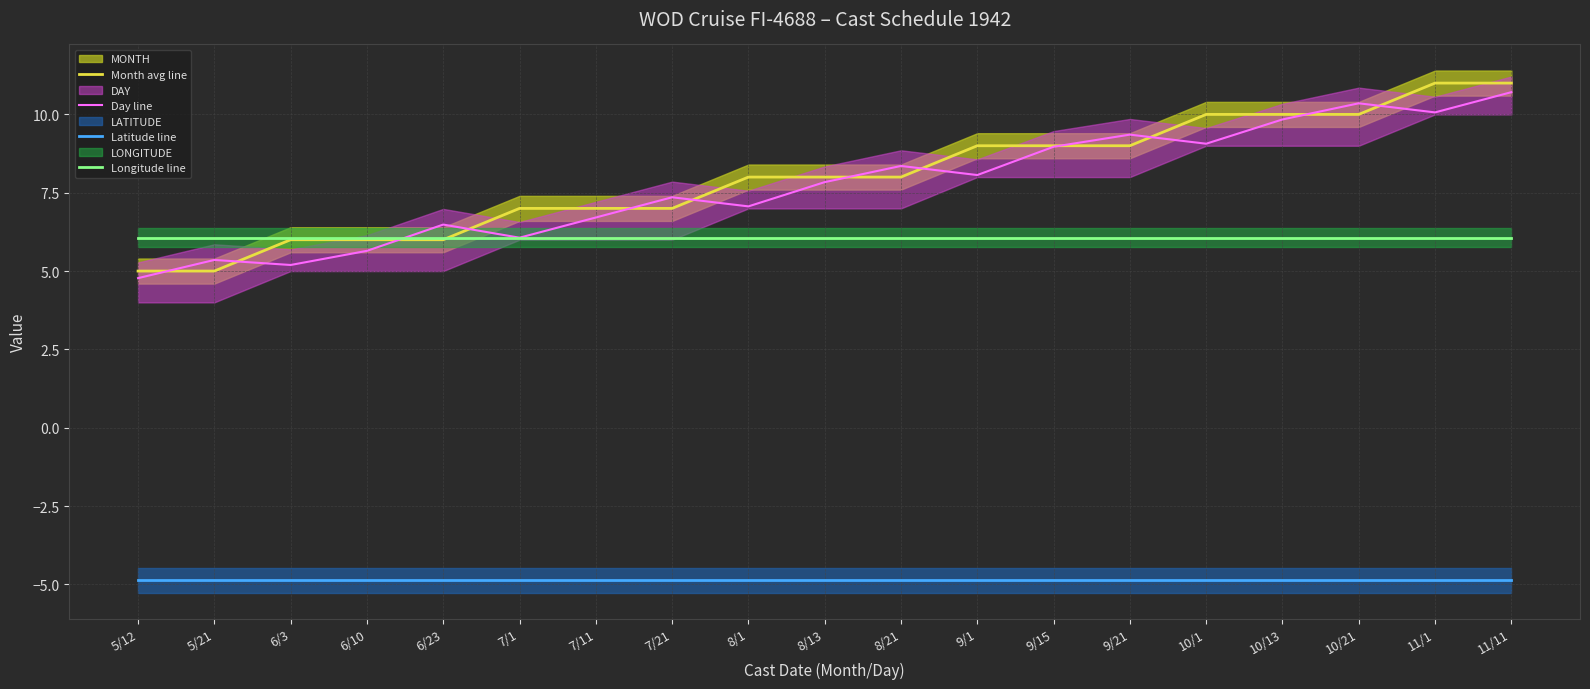

Reading right to left, list all the values displayed in this chart.

Month avg line: 11/11=11.0	11/1=11.0	10/21=10.0	10/13=10.0	10/1=10.0	9/21=9.0	9/15=9.0	9/1=9.0	8/21=8.0	8/13=8.0	8/1=8.0	7/21=7.0	7/11=7.0	7/1=7.0	6/23=6.0	6/10=6.0	6/3=6.0	5/21=5.0	5/12=5.0
Day line: 11/11=10.7	11/1=10.1	10/21=10.4	10/13=9.8	10/1=9.1	9/21=9.4	9/15=9.0	9/1=8.1	8/21=8.4	8/13=7.8	8/1=7.1	7/21=7.4	7/11=6.7	7/1=6.1	6/23=6.5	6/10=5.6	6/3=5.2	5/21=5.4	5/12=4.8
Latitude line: 11/11=-4.9	11/1=-4.9	10/21=-4.9	10/13=-4.9	10/1=-4.9	9/21=-4.9	9/15=-4.9	9/1=-4.9	8/21=-4.9	8/13=-4.9	8/1=-4.9	7/21=-4.9	7/11=-4.9	7/1=-4.9	6/23=-4.9	6/10=-4.9	6/3=-4.9	5/21=-4.9	5/12=-4.9
Longitude line: 11/11=6.1	11/1=6.1	10/21=6.1	10/13=6.1	10/1=6.1	9/21=6.1	9/15=6.1	9/1=6.1	8/21=6.1	8/13=6.1	8/1=6.1	7/21=6.1	7/11=6.1	7/1=6.1	6/23=6.1	6/10=6.1	6/3=6.1	5/21=6.1	5/12=6.1